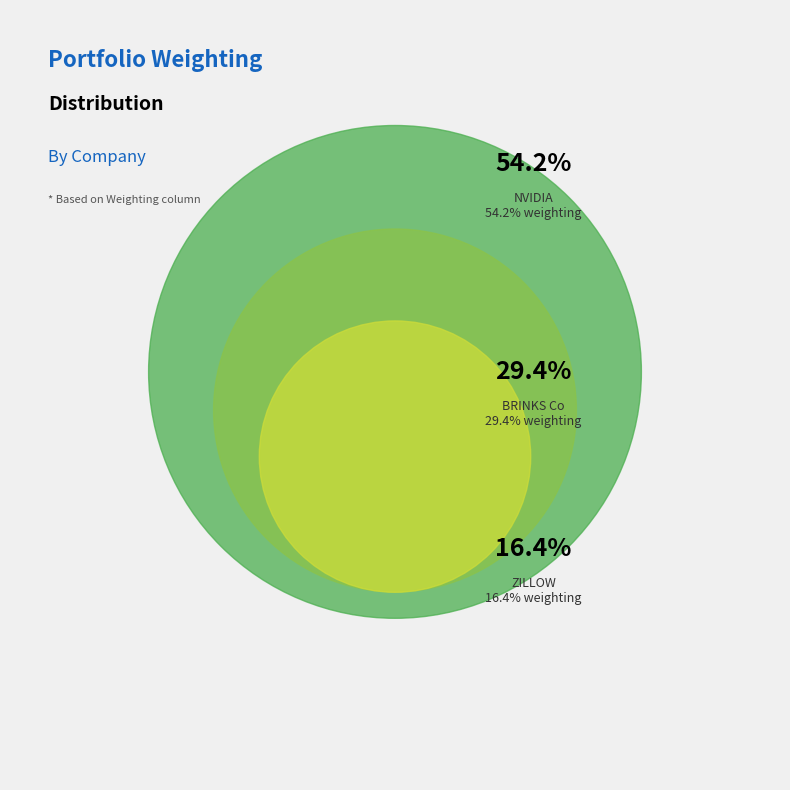

Rank the categories by value from highest to lowest.

NVIDIA CORPORATION, BRINKS CO, ZILLOW GROUP INC